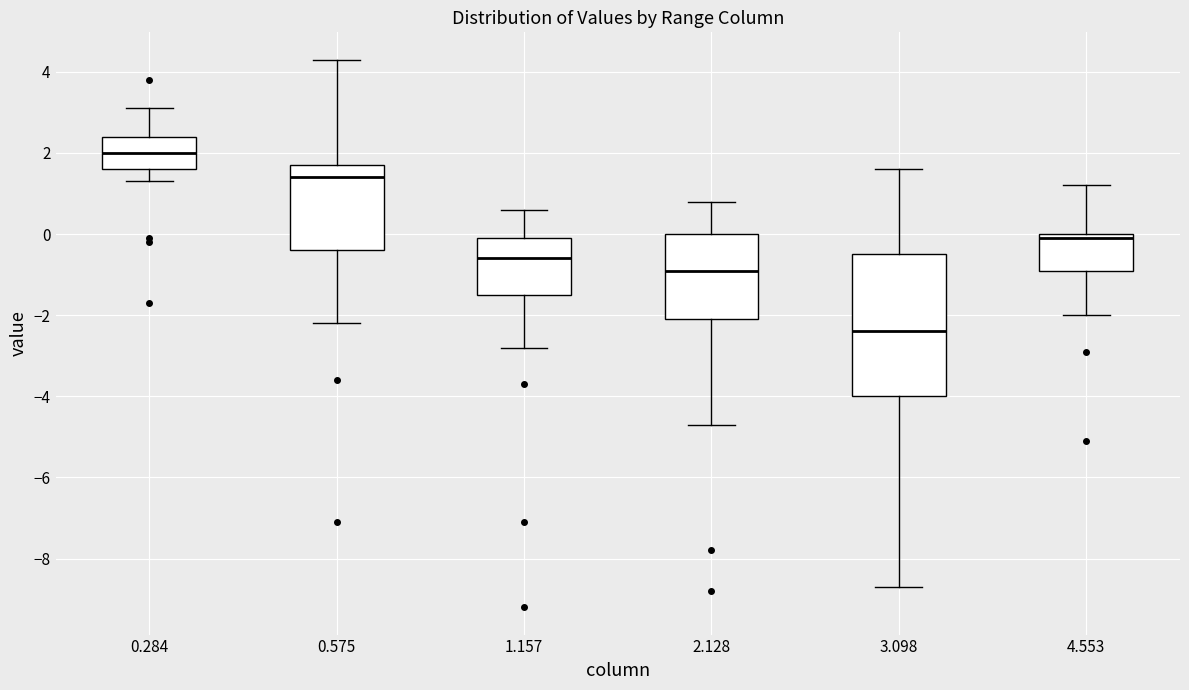

Reading left to right, transcribe this box plot: for each box, give where its median line is, the range the box spans, and where its two whiskers end, as read against the y-axis. The values are not printed on the chart, so give them approximately, as read against the axis.

0.284: median 2.0, box 1.6 to 2.4, whiskers 1.4 to 3.2
0.575: median 1.4, box -0.4 to 1.8, whiskers -2.2 to 4.4
1.157: median -0.6, box -1.4 to 0.0, whiskers -2.8 to 0.6
2.128: median -0.8, box -2.0 to 0.0, whiskers -4.6 to 0.8
3.098: median -2.4, box -4.0 to -0.4, whiskers -8.6 to 1.6
4.553: median 0.0 (just below the box's upper edge), box -0.8 to 0.0, whiskers -2.0 to 1.2